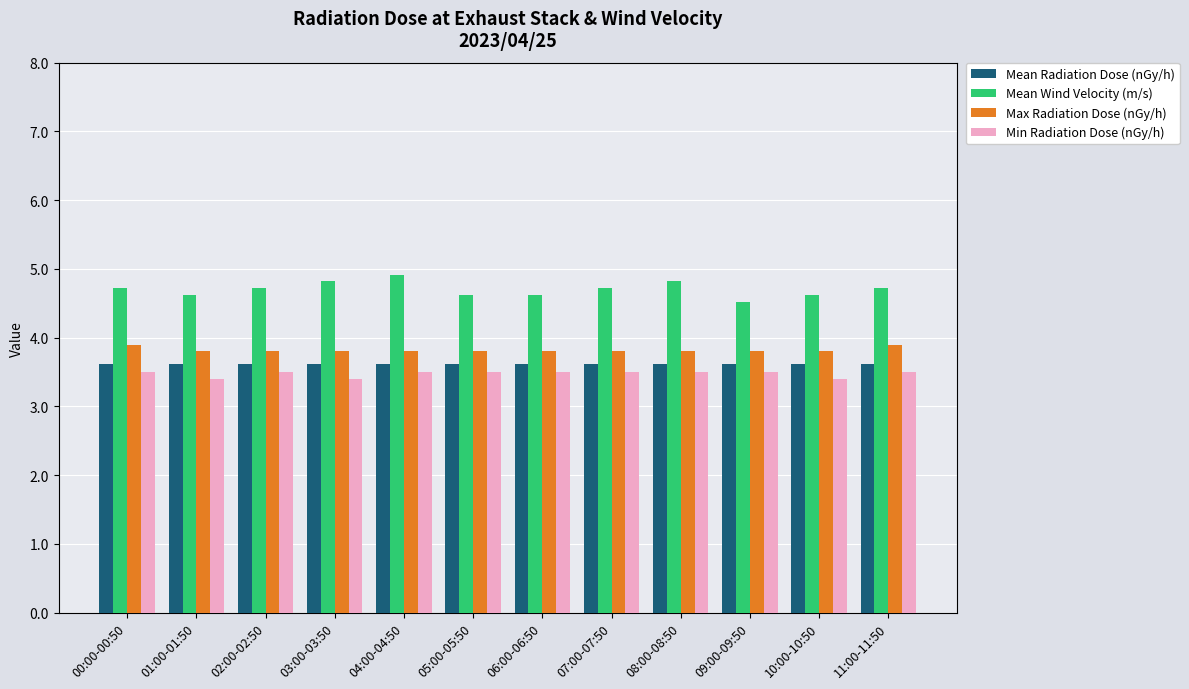

How many groups of bars are there?

12